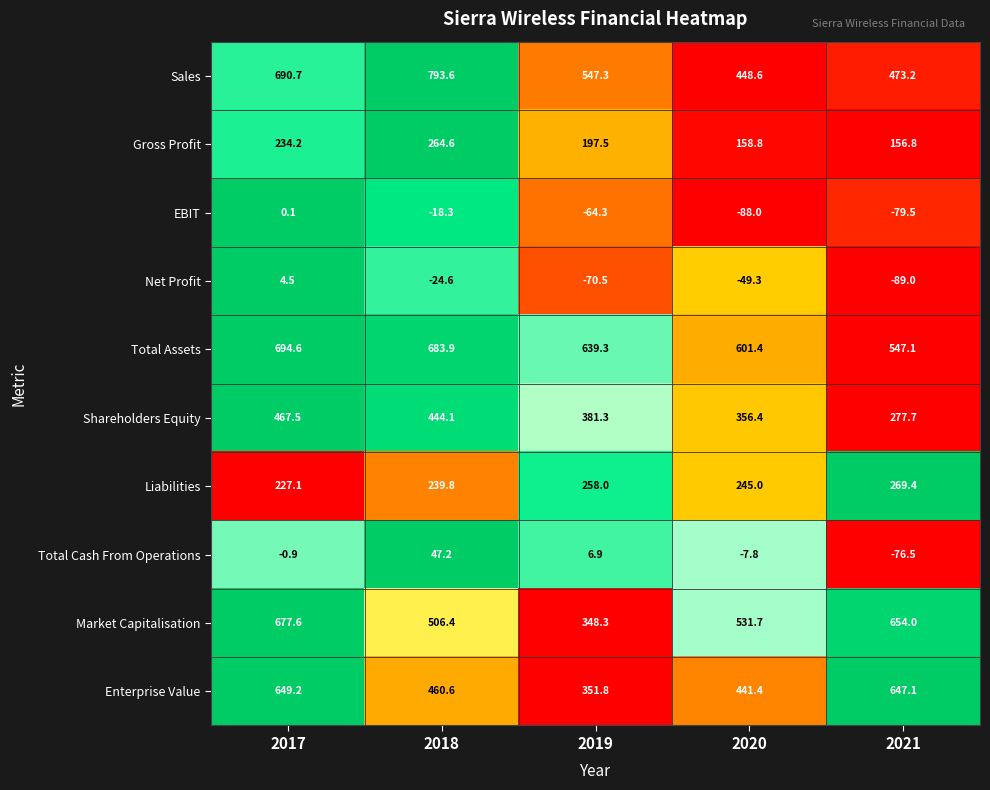

The Liabilities series shows 239.8 at 2018. True or false?

True